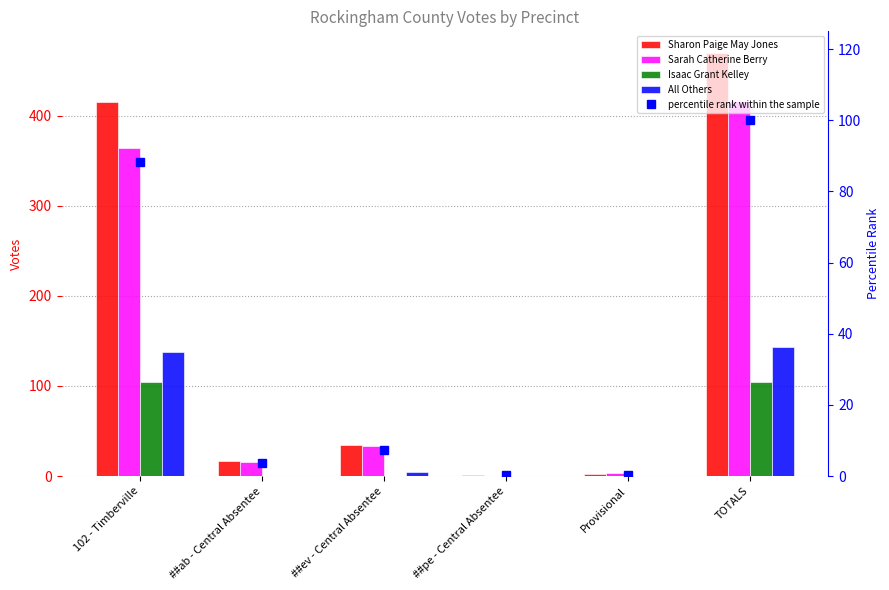

How many values in All Others are above zero?

3